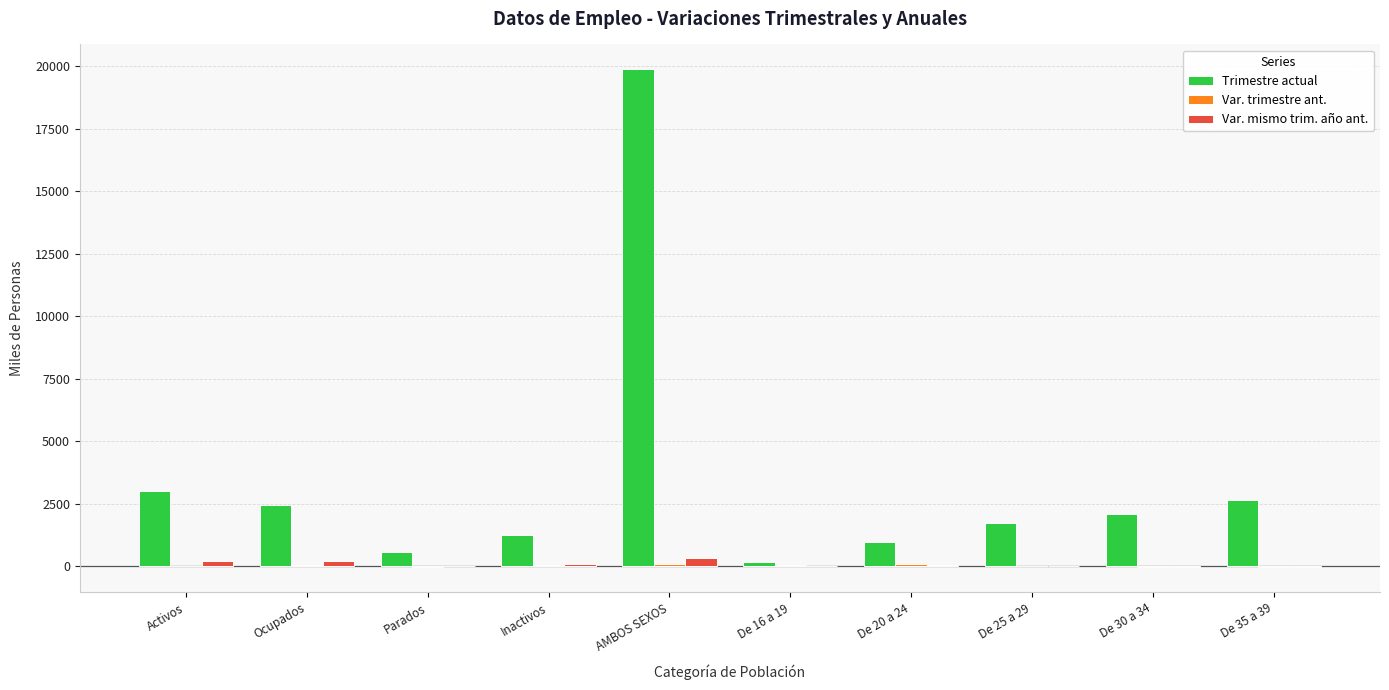

At which category is the sum across all series the highest?

AMBOS SEXOS